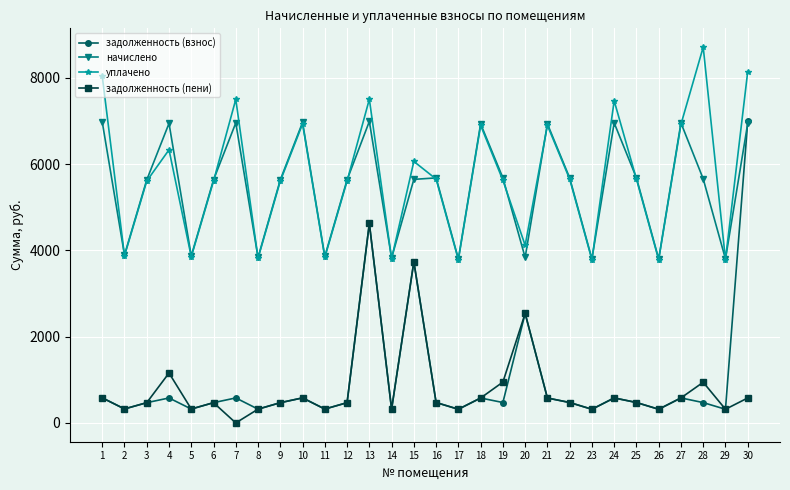

At which label does задолженность (взнос) first exceed 473?

1